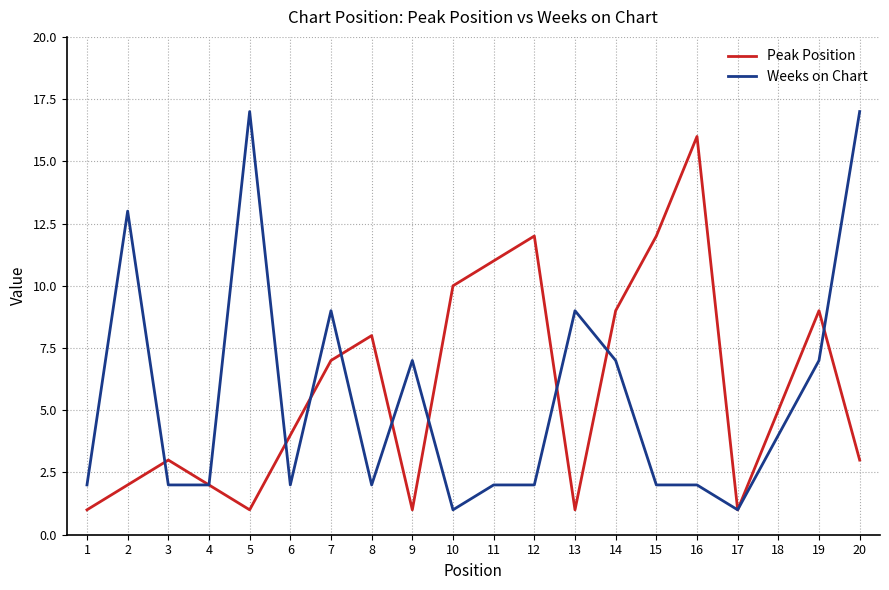

Rank the series by their average value, from highest to lowest.

Peak Position, Weeks on Chart